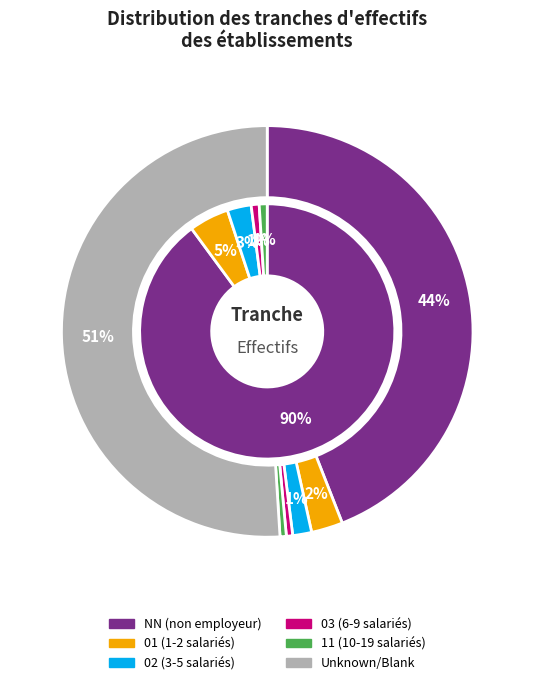

To the nearest percent, what portion does 02 represent?

1%